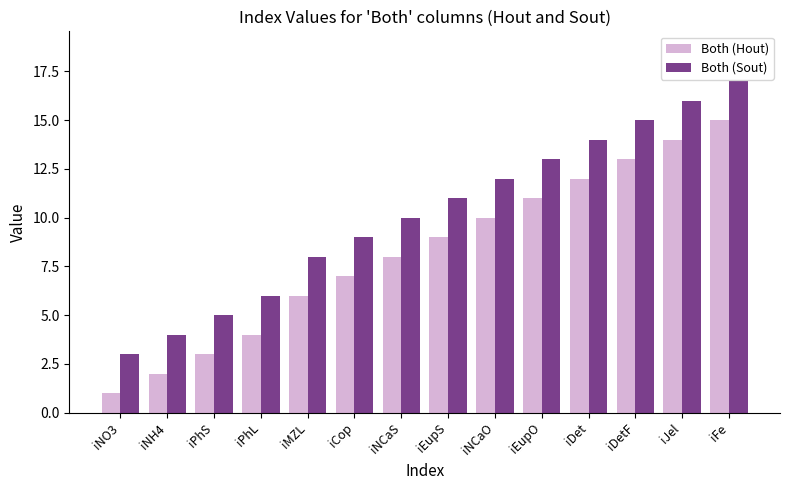

Is it true that Both (Sout) equals 4 at iPhL?

False